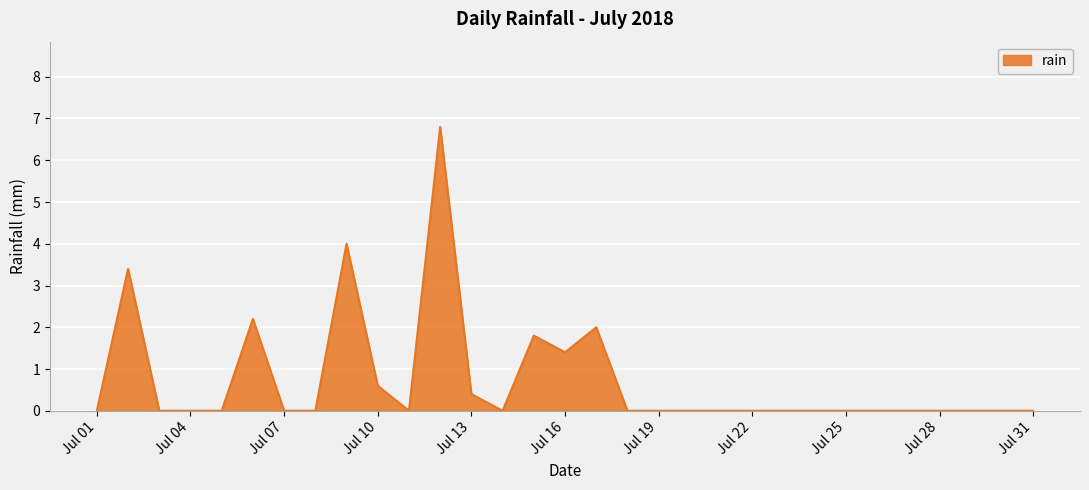

What is the average value?

0.7